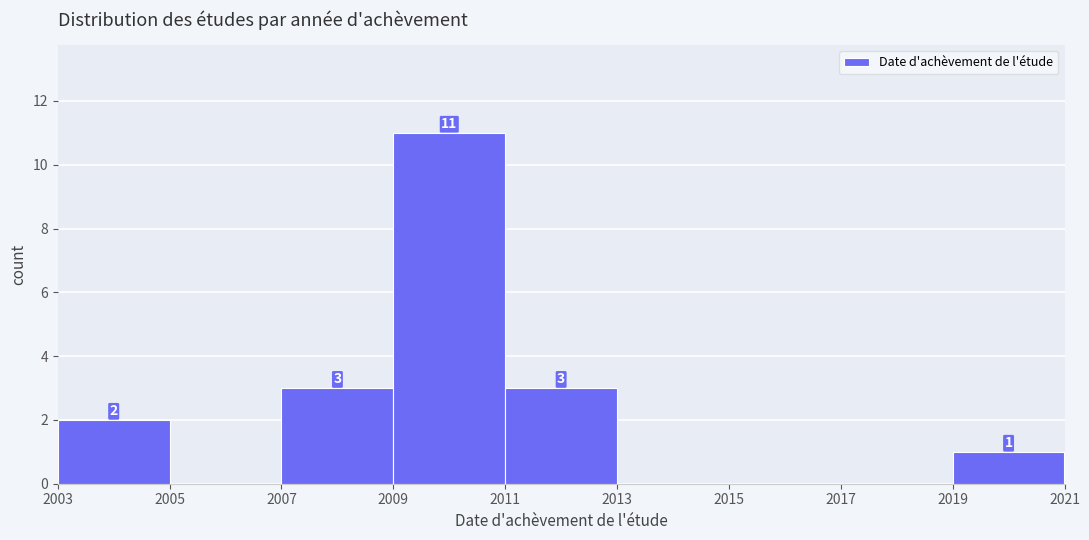

Over which range of the x-axis is the bar tallest?

2009 to 2011